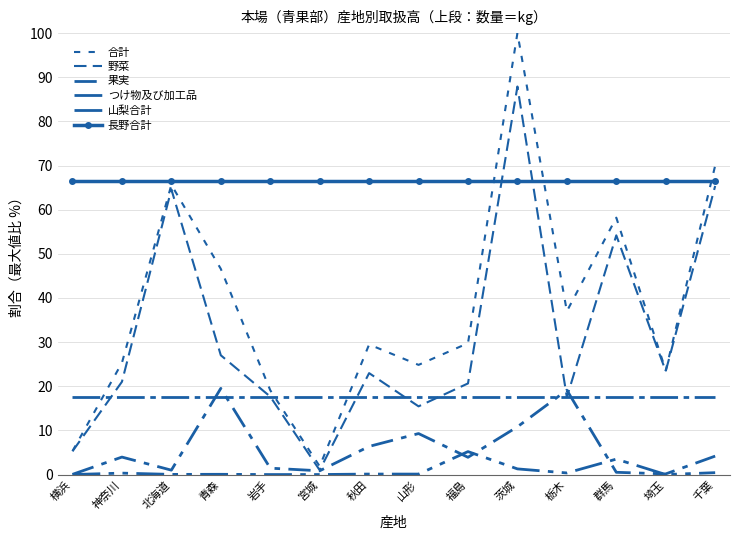

What is the spread (max minus min) of values at 神奈川?

66.1